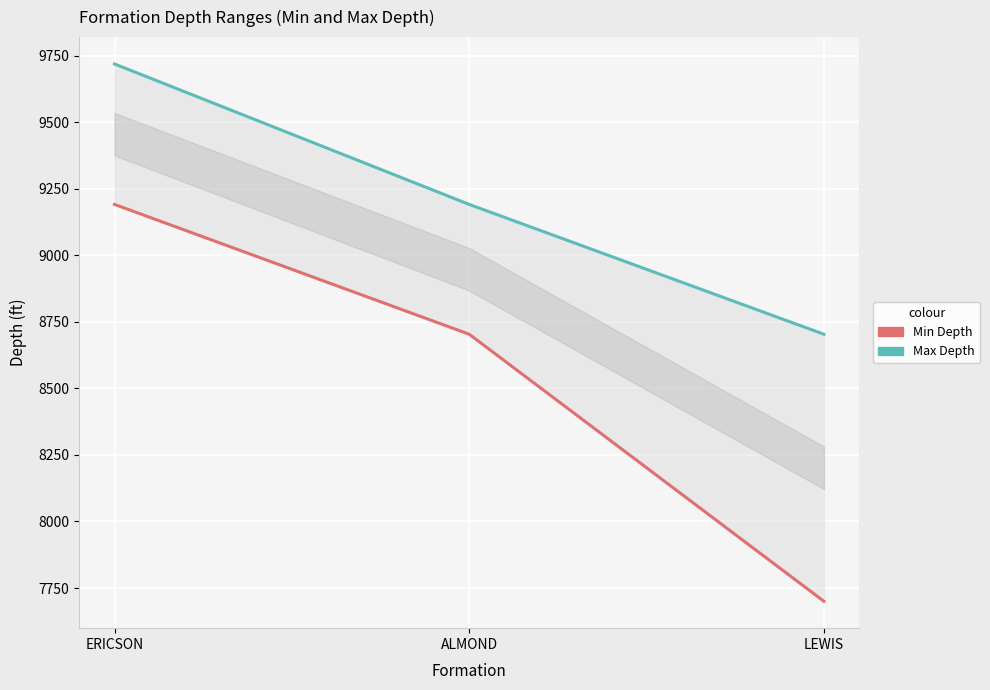

What is the difference between the Min Depth values at LEWIS and ALMOND?

1004